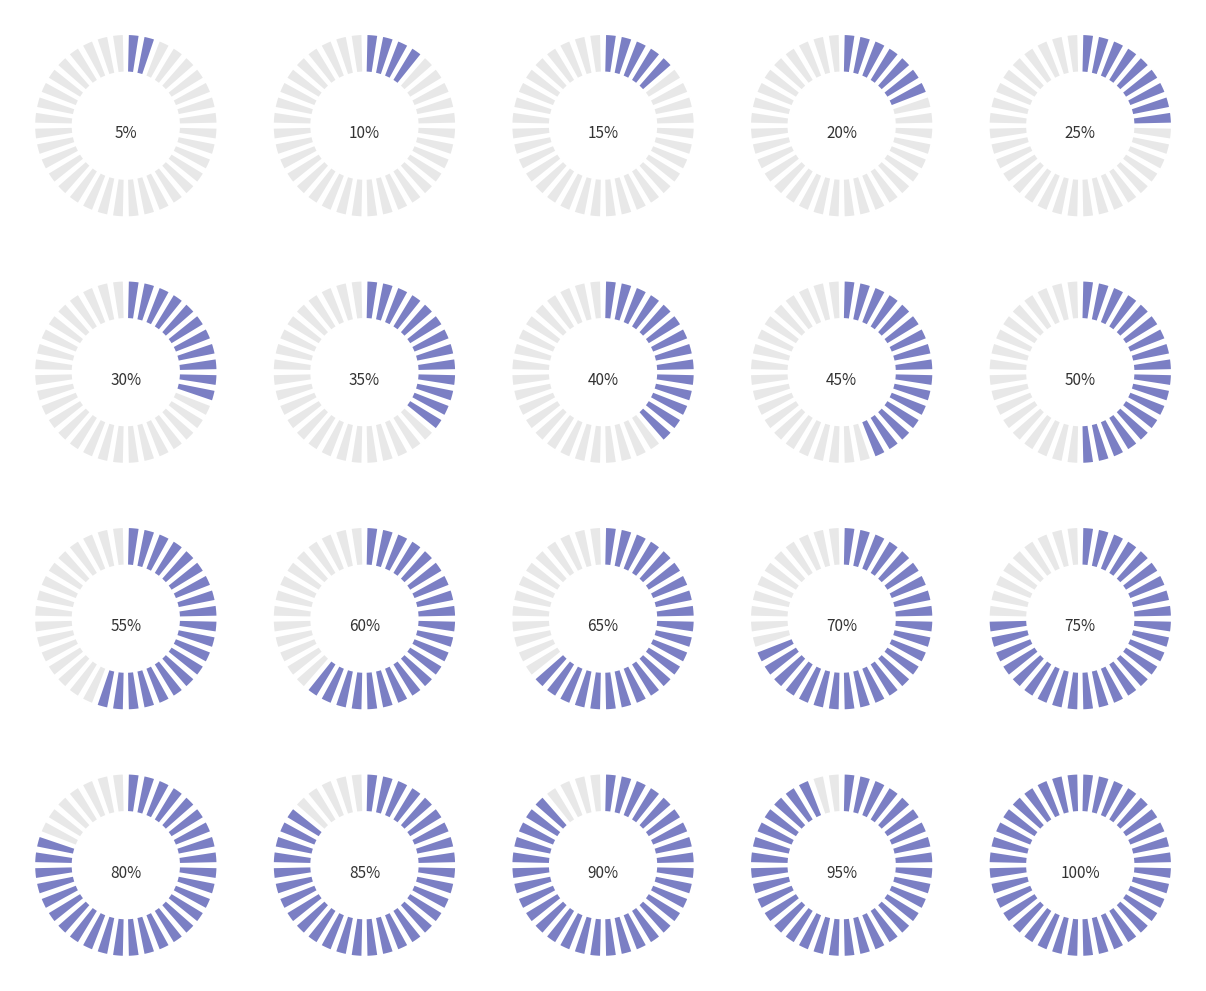

Count the number of slices in the pie.

20